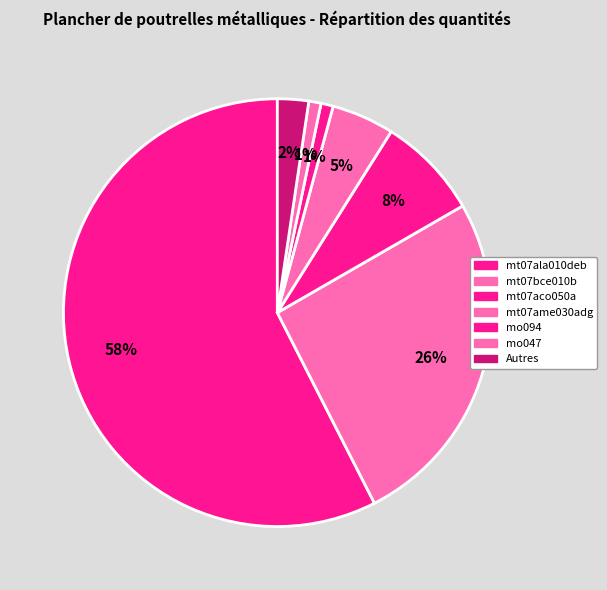

How many slices are in this pie chart?

7